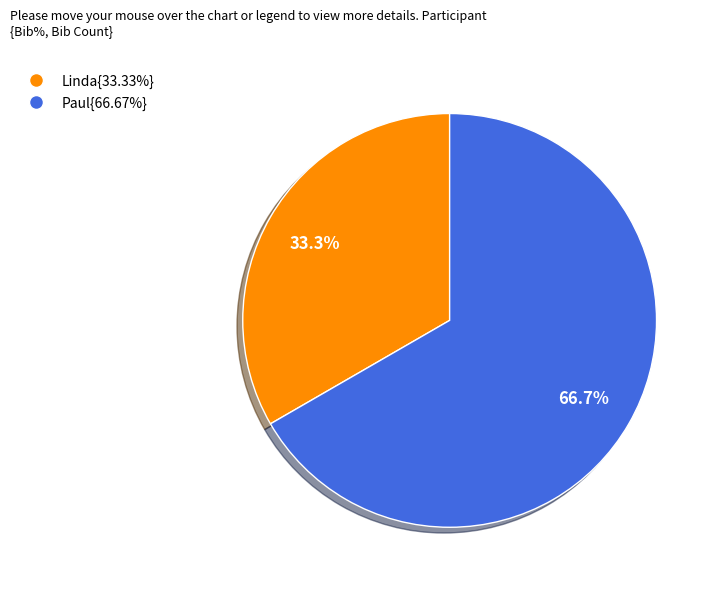

Is Paul{66.67%} the majority of the pie?

Yes